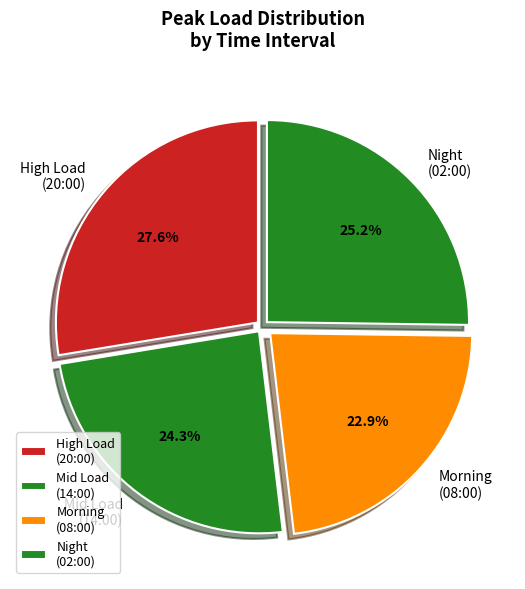

What percentage is NOT represented by Night (02:00)?

74.8%